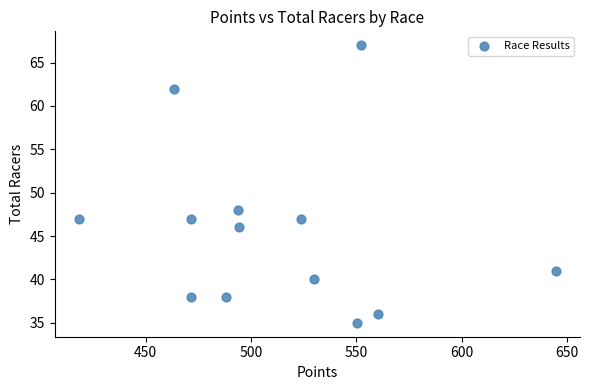

What is the range of Y values (max minus min)?

32